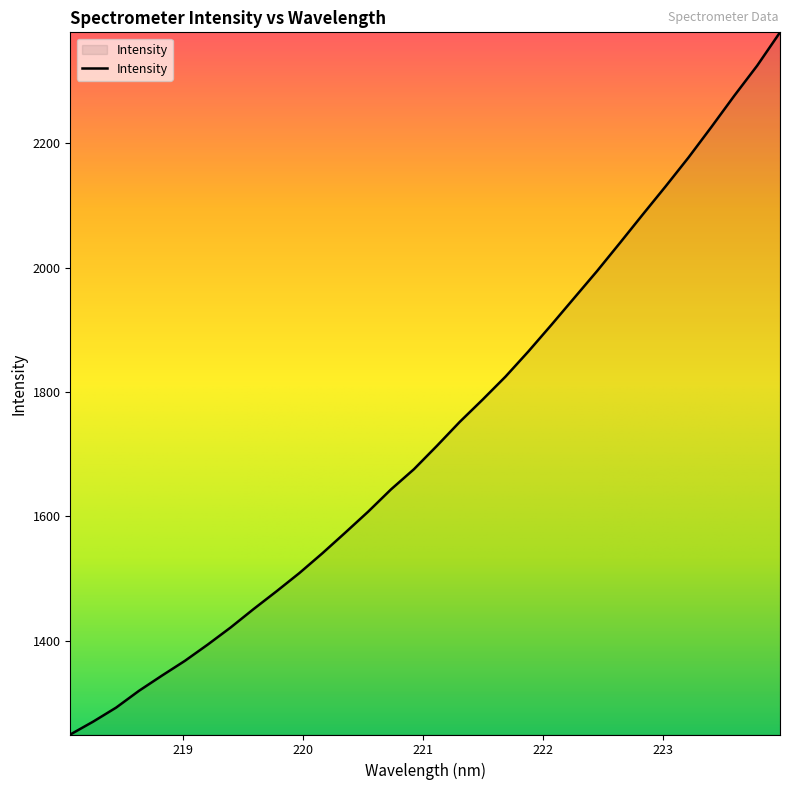

What is the minimum value shown in the chart?

1248.7